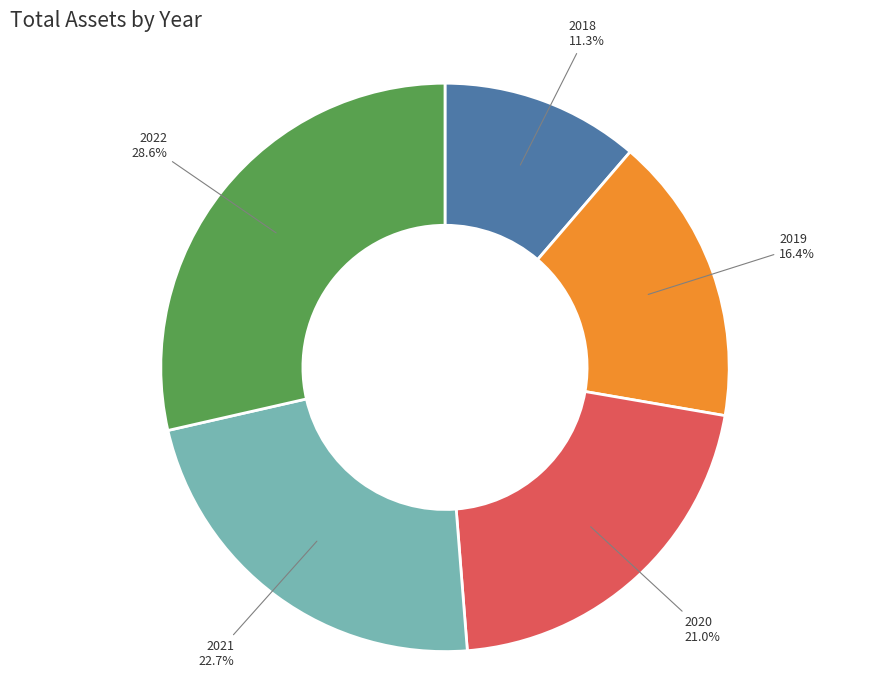

How many segments does this pie chart have?

5